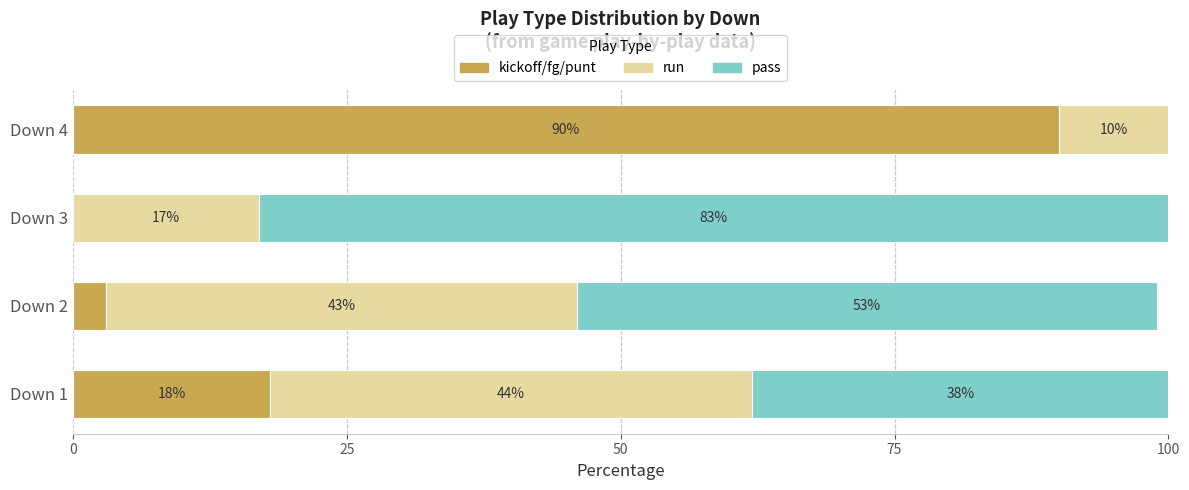

Is it true that kickoff/fg/punt equals 153 at Down 4?

False